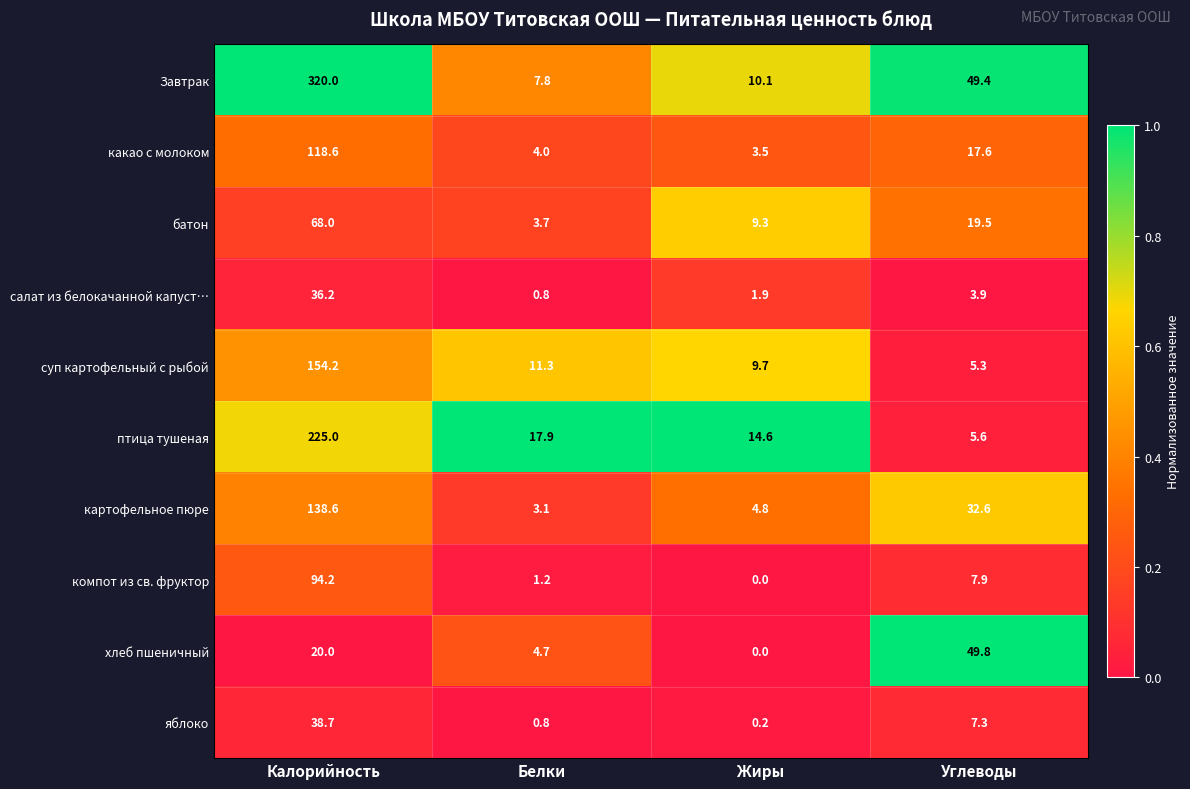

Which label corresponds to the smallest value in the chart?

Жиры